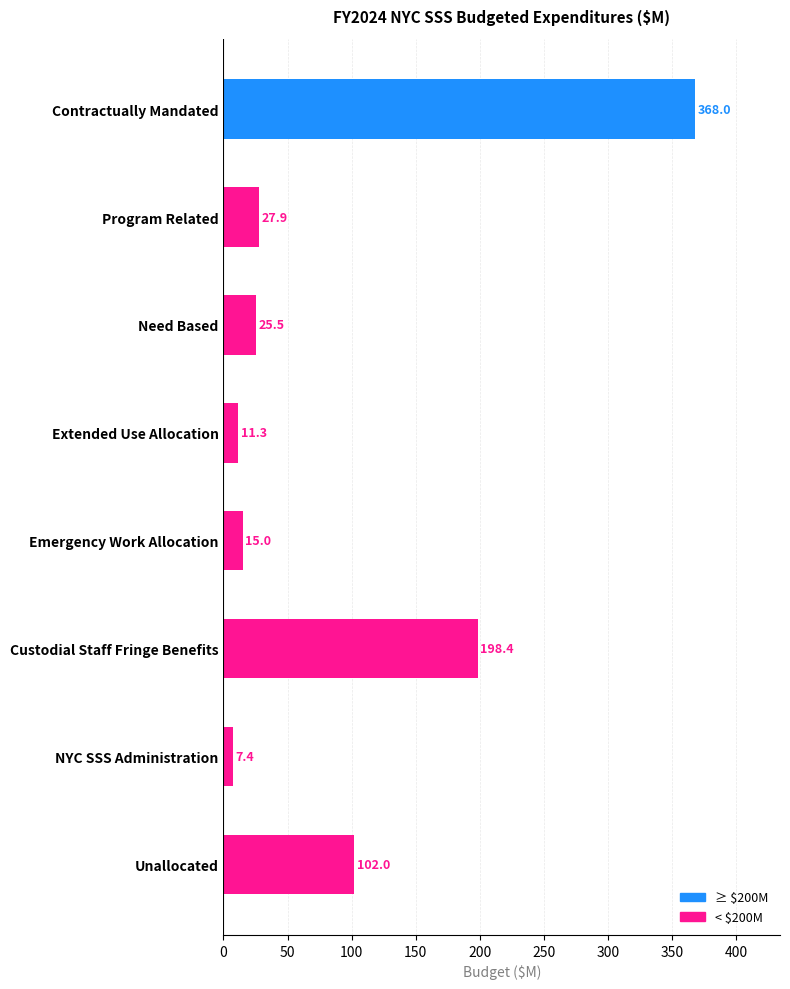

The chart shows a value of 46.2 at Program Related. True or false?

False